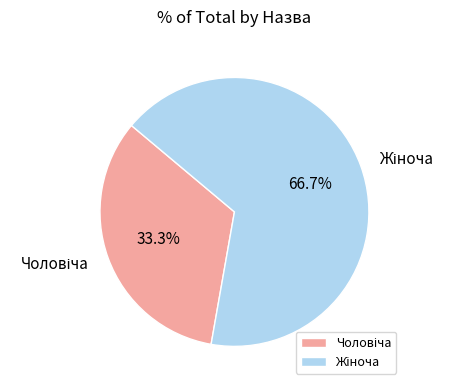

Is there any slice that represents more than half of the pie?

Yes